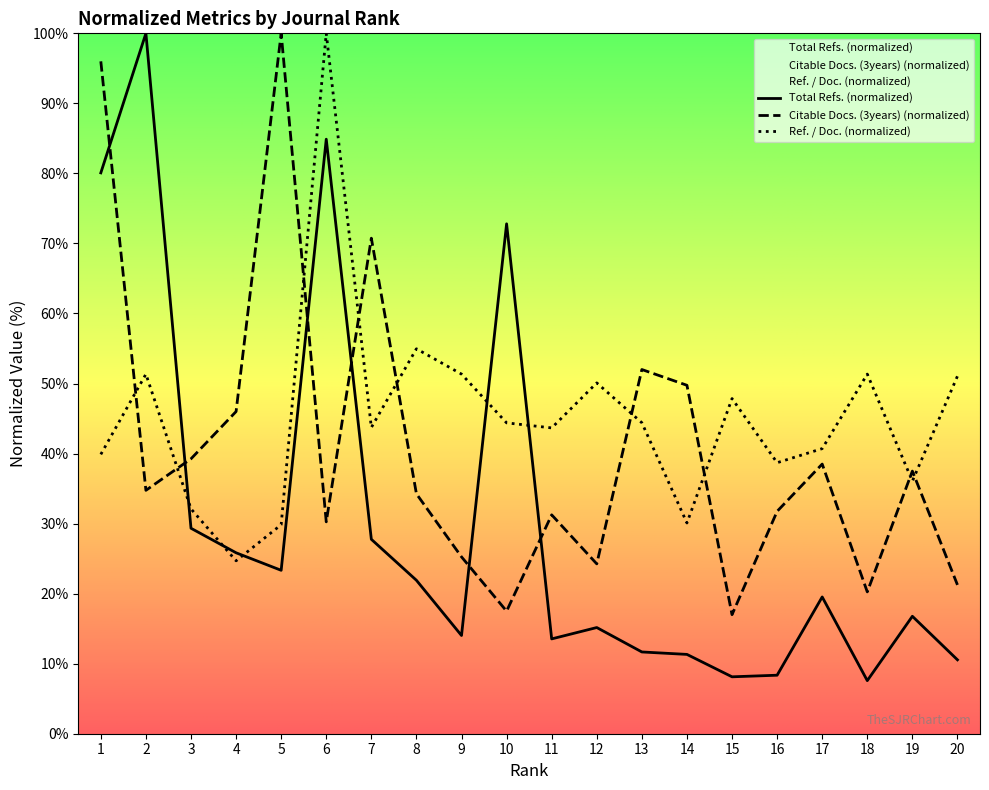

What is the minimum value shown in the chart?

7.6